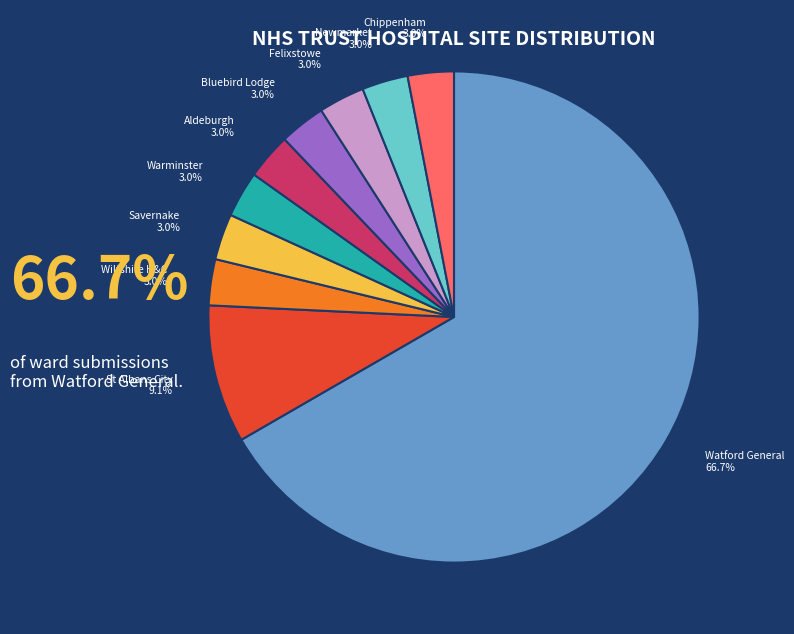

Is there a majority slice in this chart?

Yes